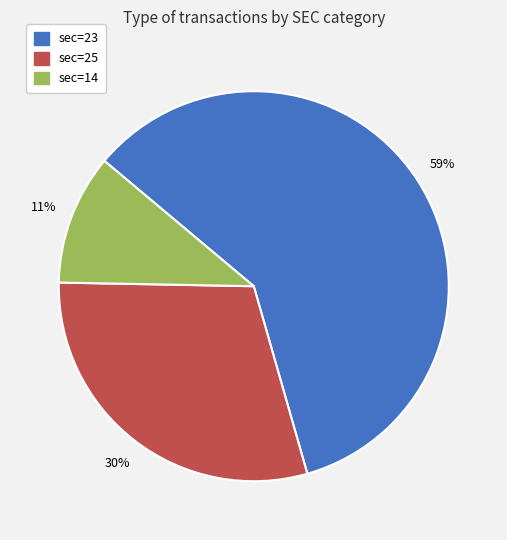

Which category has the smallest portion of the pie?

sec=14